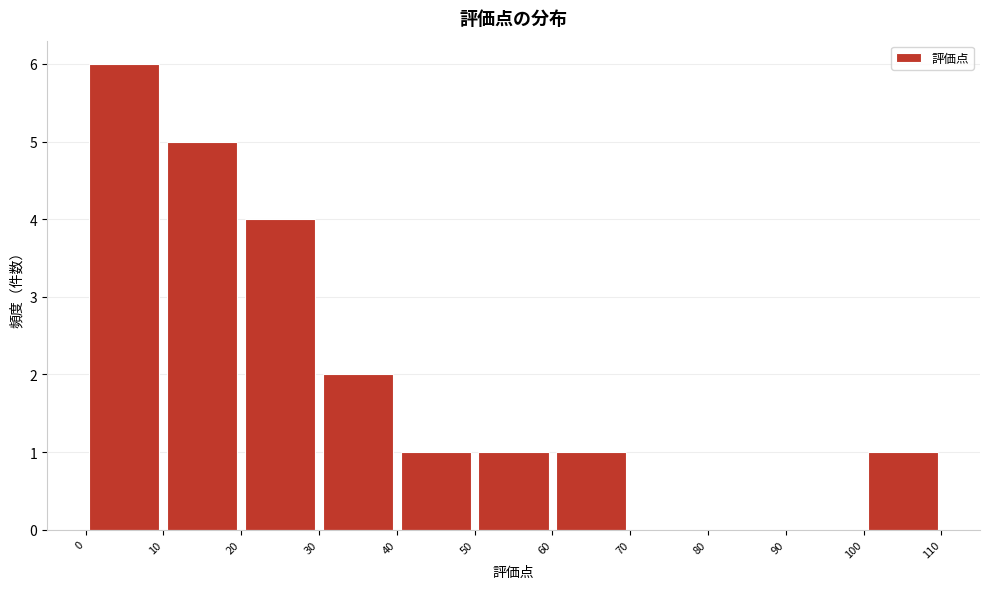

How tall is the bar that spans 100 to 110 on the x-axis? The values are not printed on the chart, so give them approximately, as read against the axis.

1